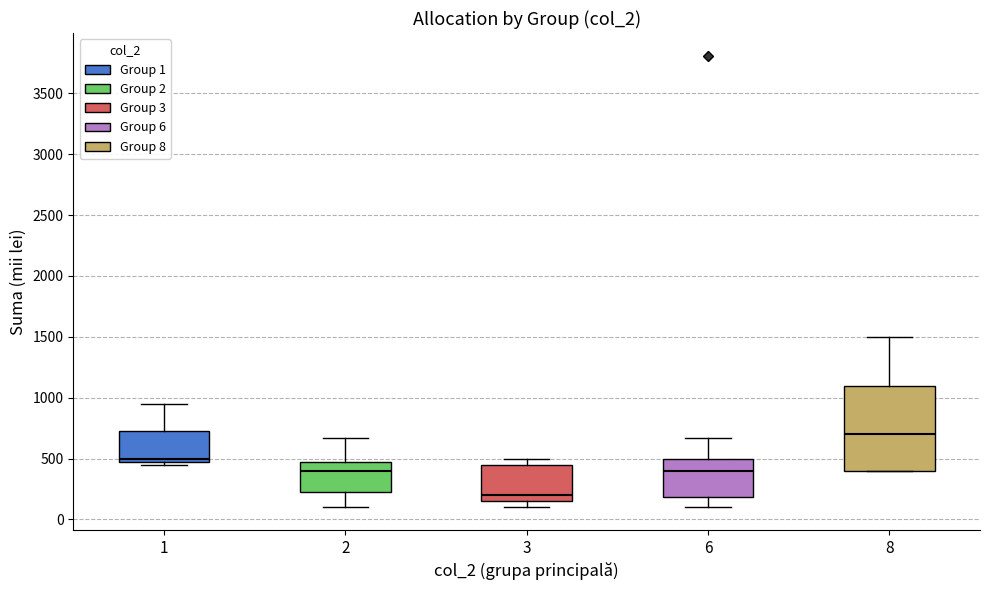

Which box's median line is the lowest?

3